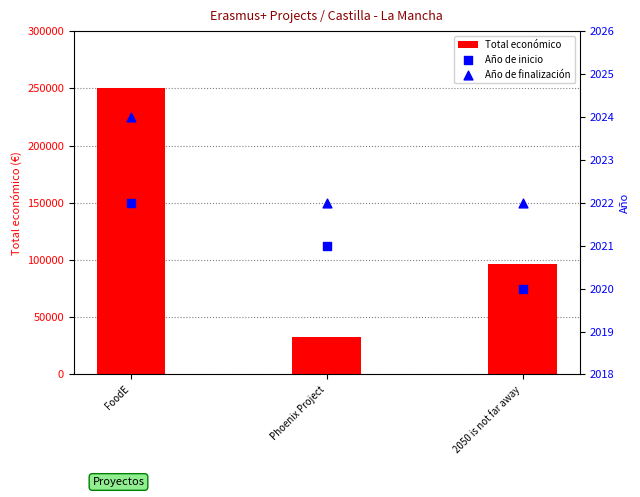

Which series has the widest spread of Y values?

Total económico